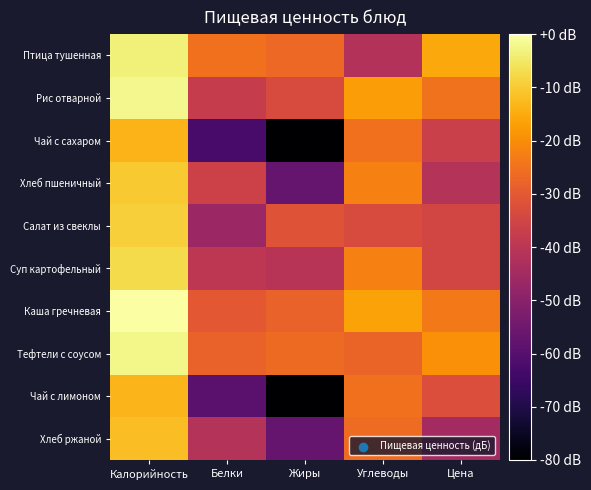

List the series in order of their peak value, lowest first.

Чай с сахаром, Чай с лимоном, Хлеб ржаной, Хлеб пшеничный, Салат из свеклы, Суп картофельный, Птица тушенная, Тефтели с соусом, Рис отварной, Каша гречневая